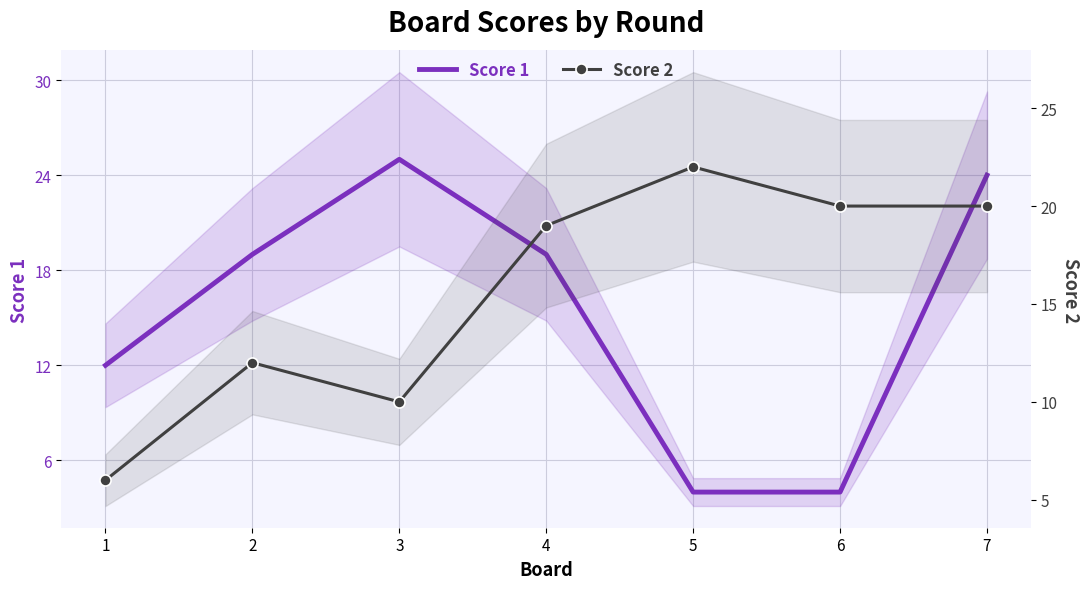

Reading right to left, list all the values displayed in this chart.

Score 1: 7=24	6=4	5=4	4=19	3=25	2=19	1=12
Score 2: 7=20	6=20	5=22	4=19	3=10	2=12	1=6